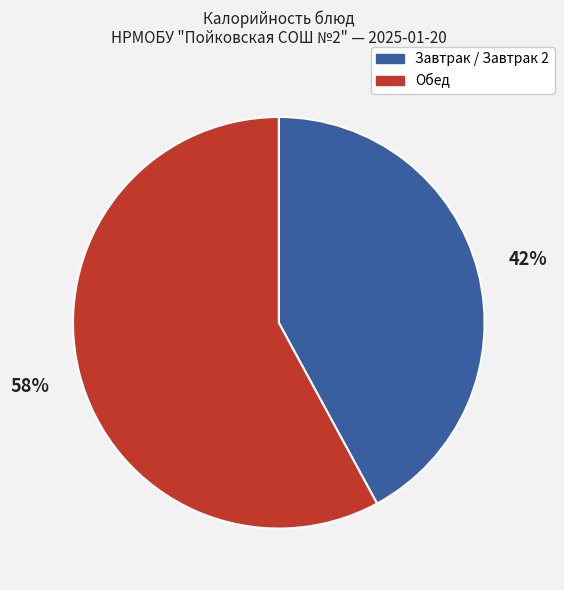

To the nearest percent, what is the difference between the largest and smallest slice percentages?

16%